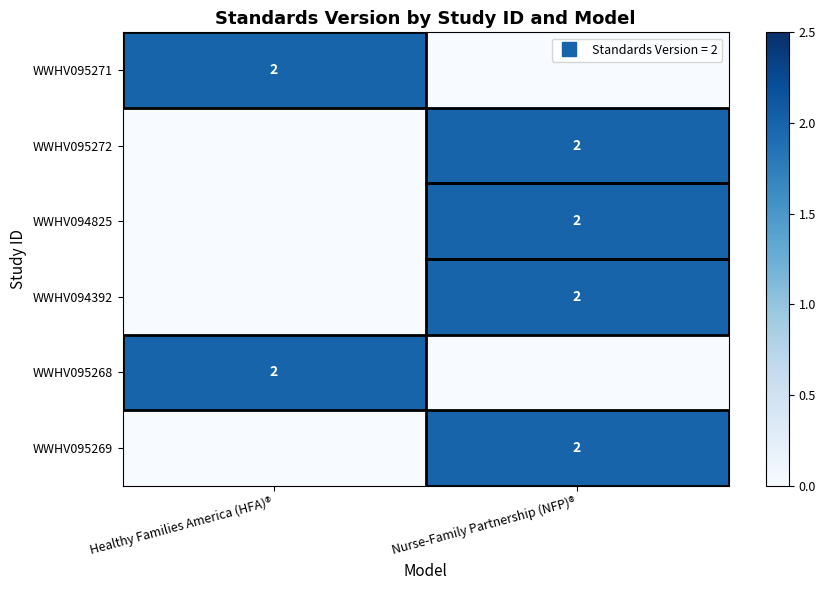

What is the average value of the WWHV095268 series?

1